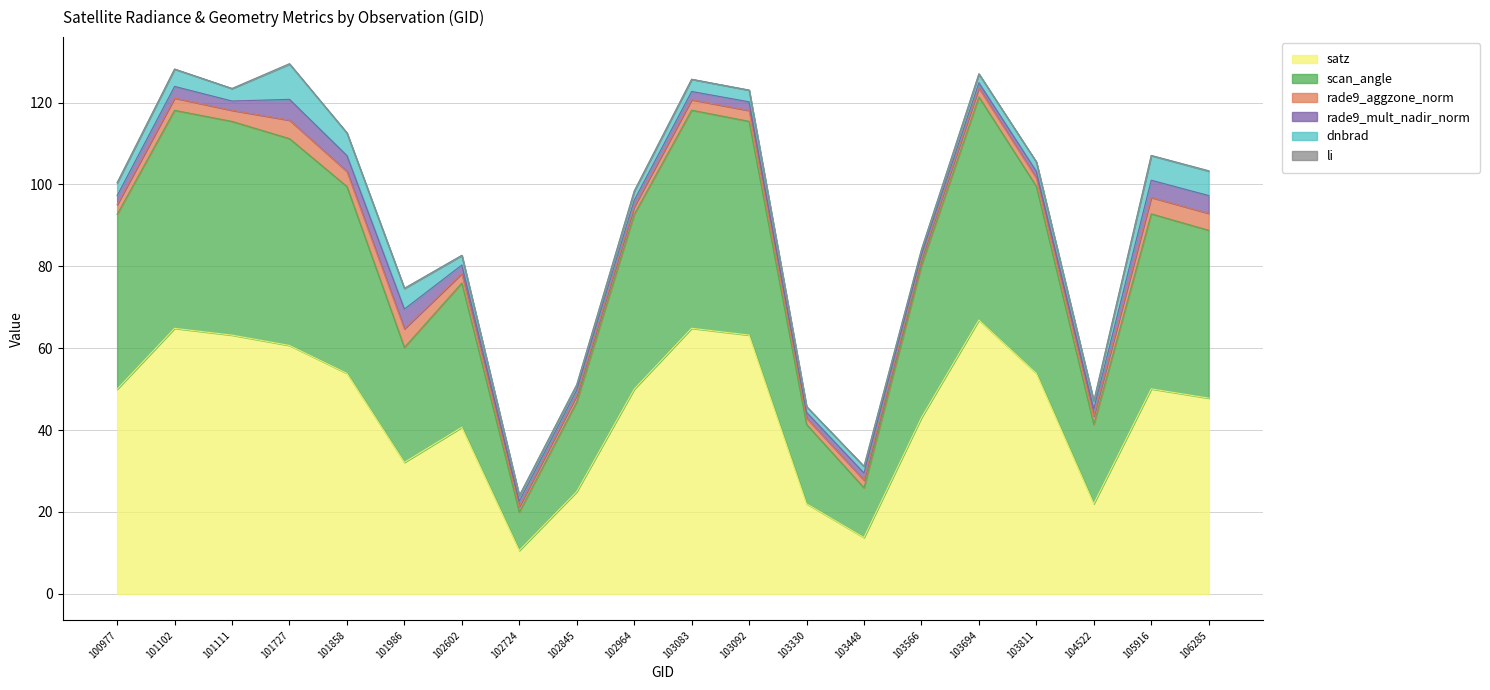

Rank the categories by satz value from highest to lowest.

103694, 103083, 101102, 103092, 101111, 101727, 103811, 101858, 105916, 102964, 100977, 106285, 103566, 102602, 101986, 102845, 103330, 104522, 103448, 102724